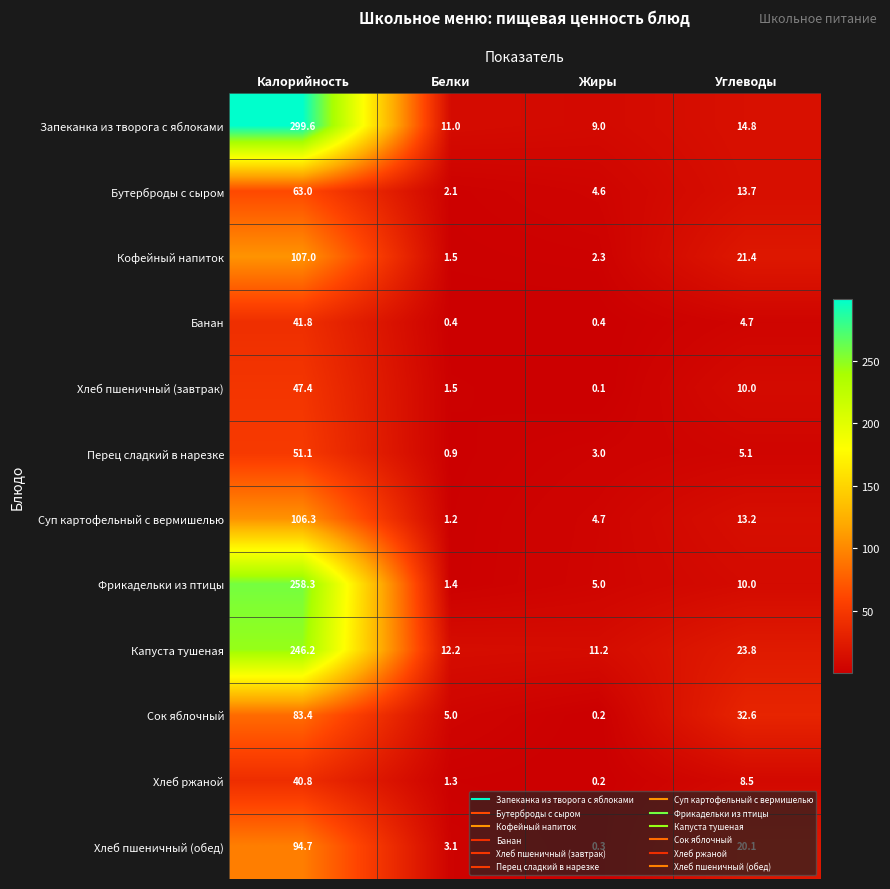

What is the total value across all series at Углеводы?

177.9